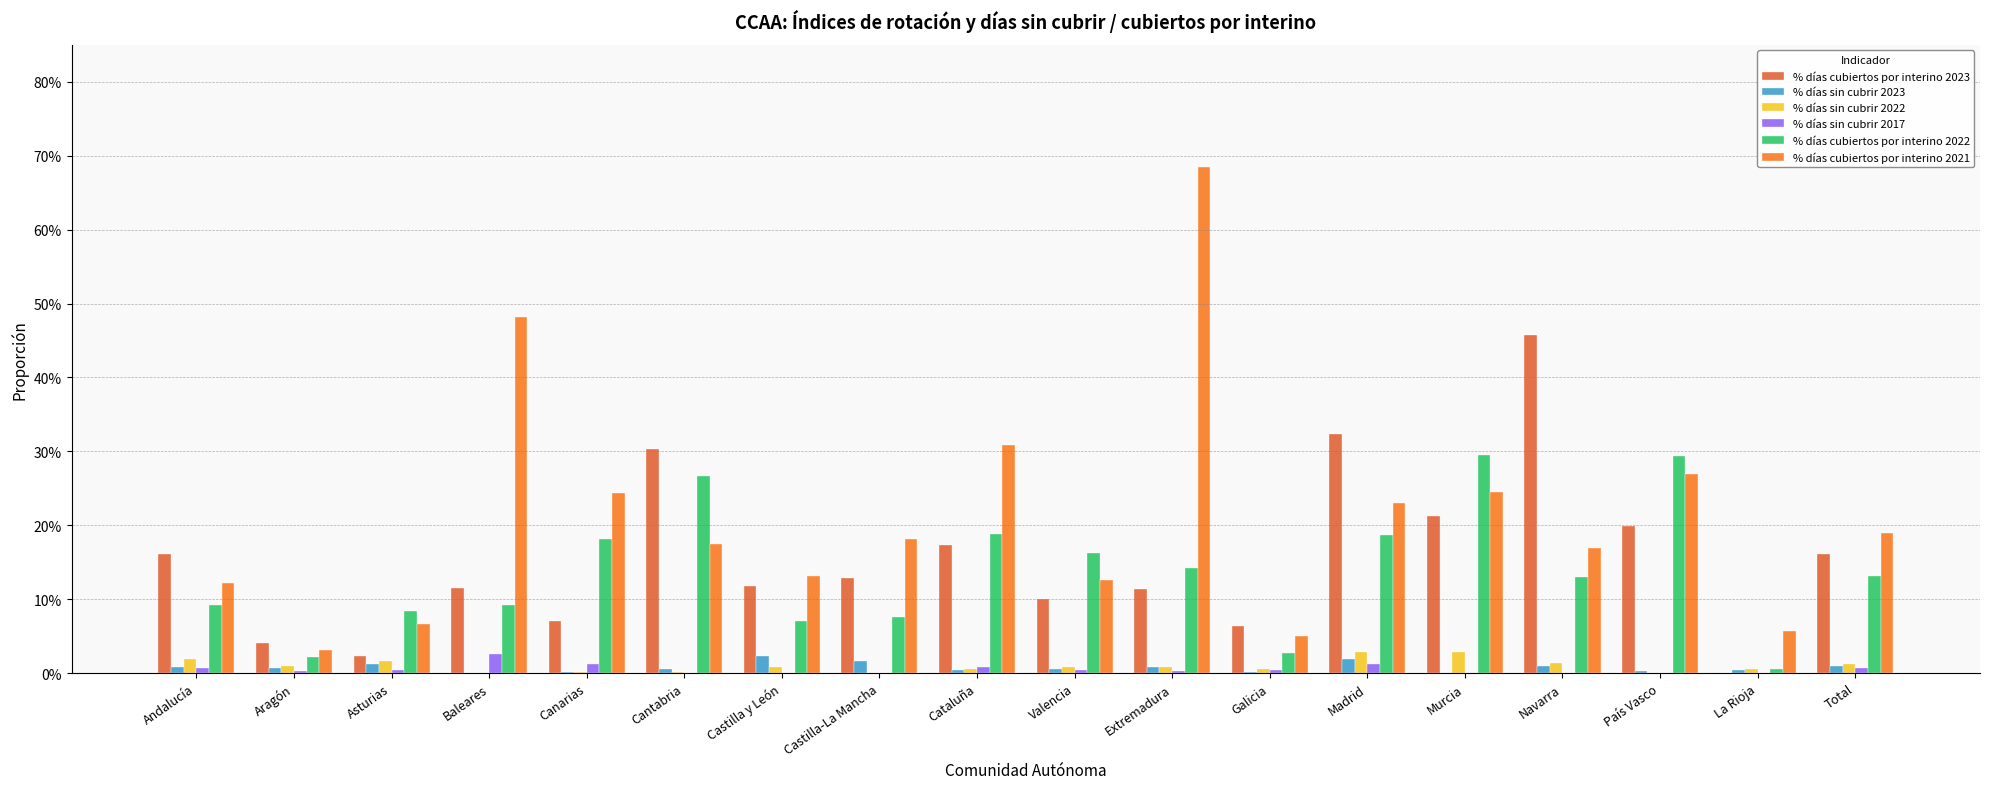

What is the label of the 5th bar from the right?

Murcia